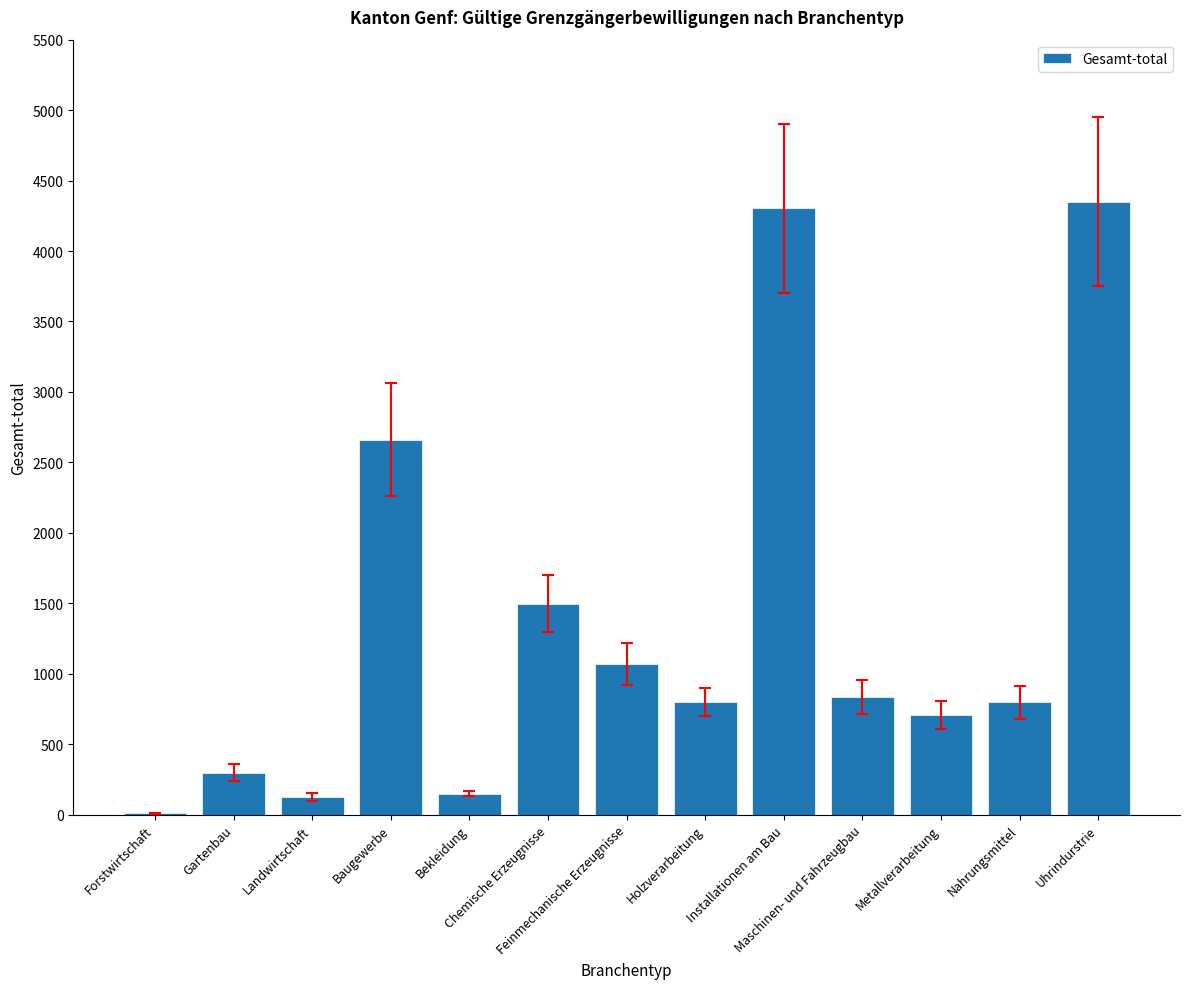

What is the sum of all values?

17606